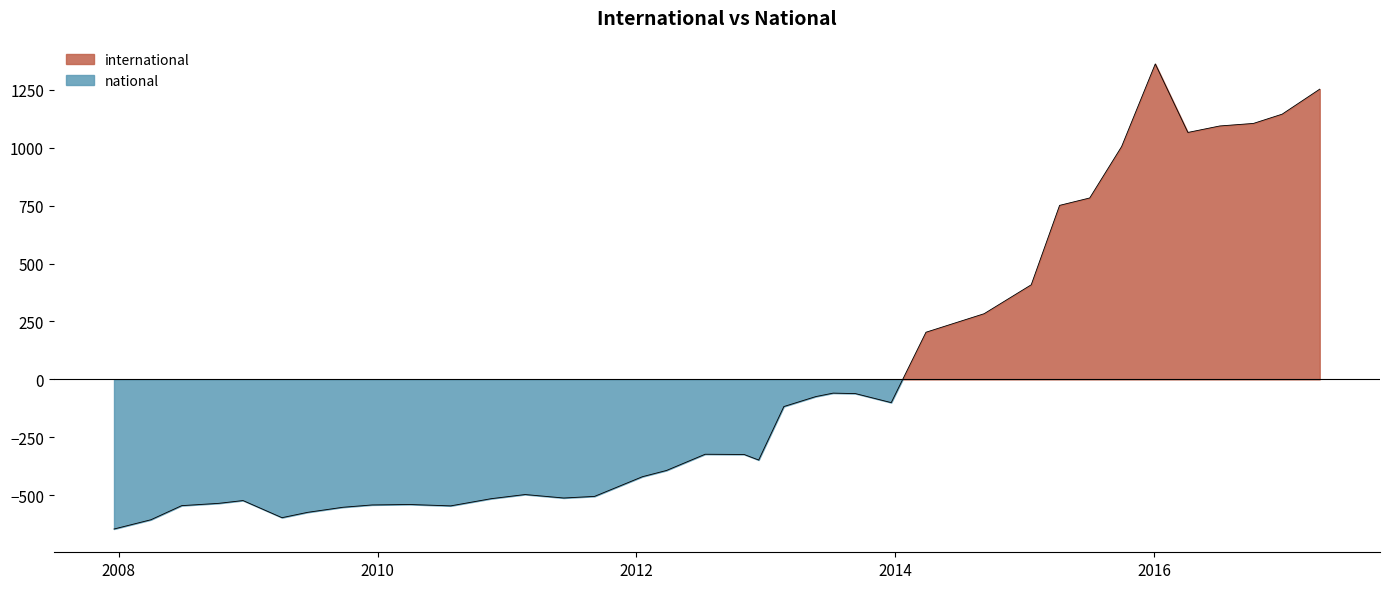

True or false: national and international intersect in this chart.

False